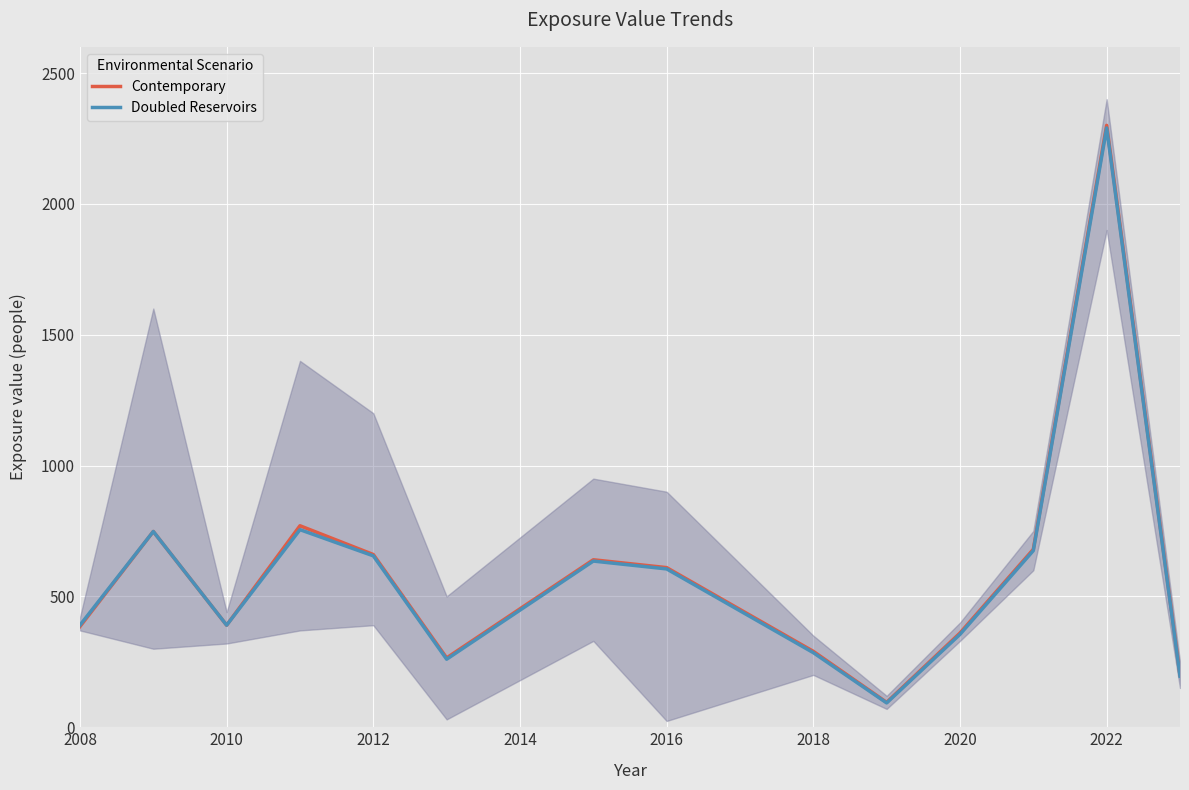

How many data points in Doubled Reservoirs are above 605?

6